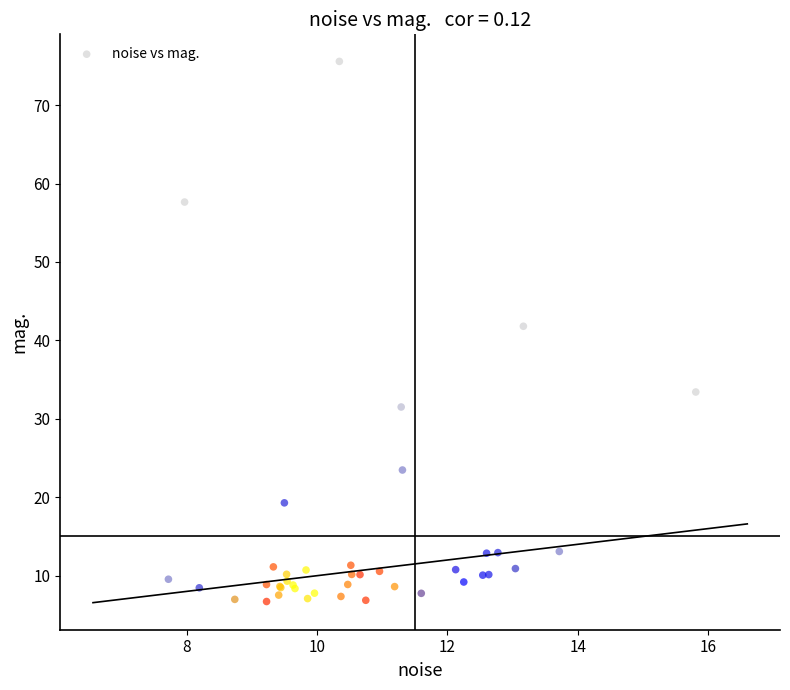

What Y value in the scatter plot is closest to 41?

41.8